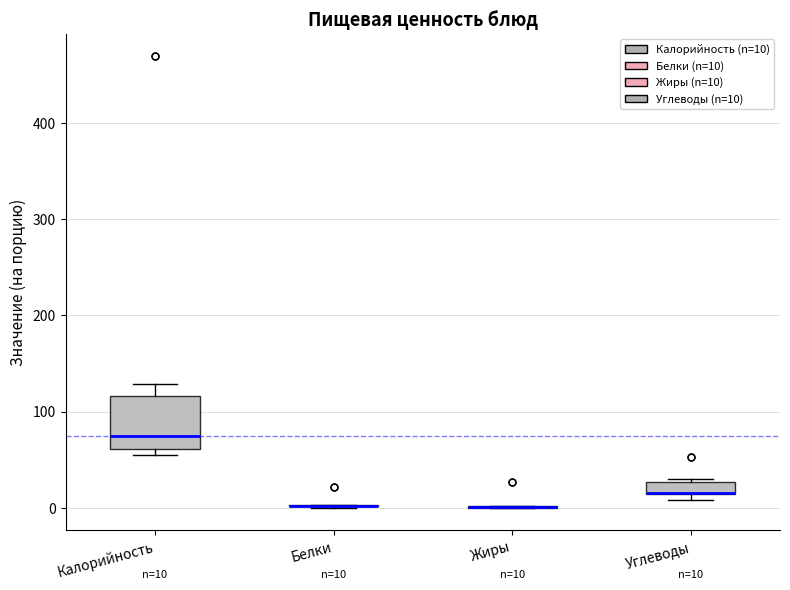

Comparing the boxes themselves (not the whiskers), which one is the tallest?

Калорийность